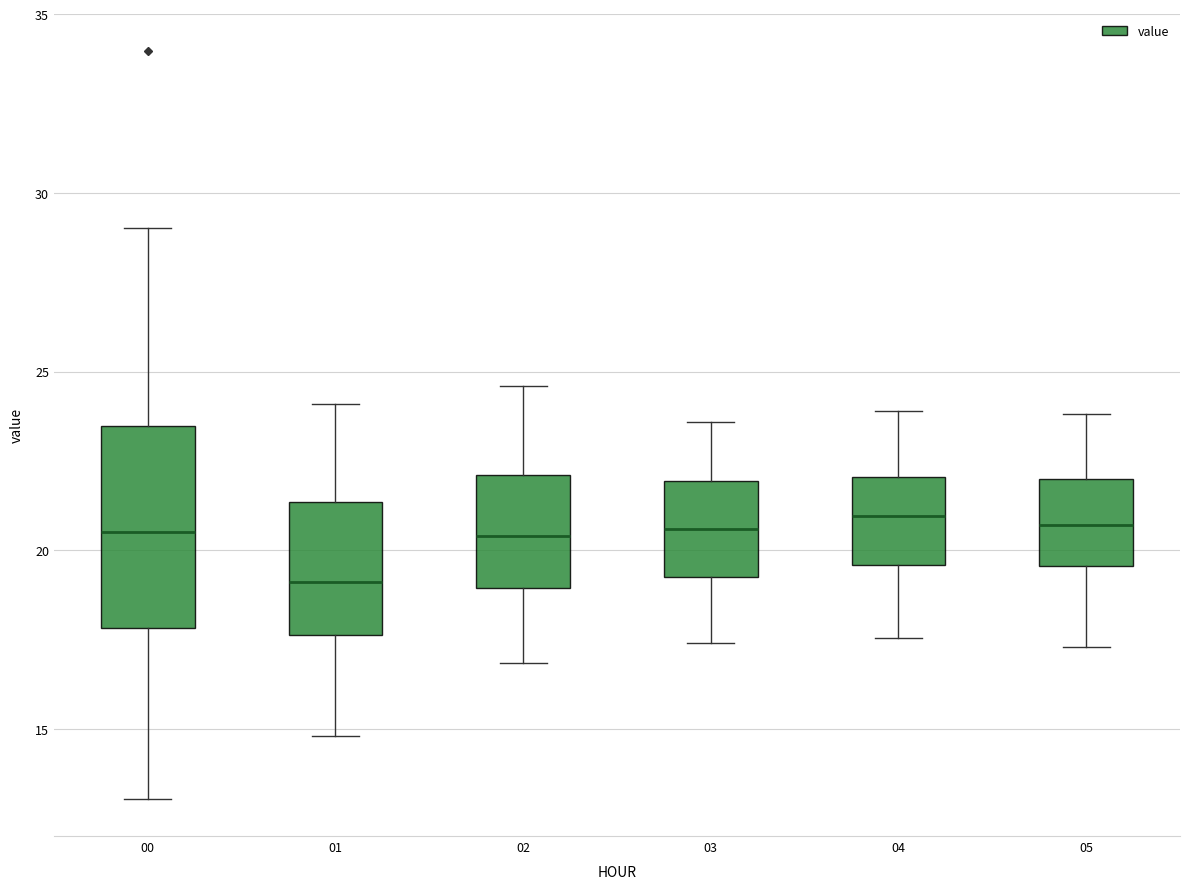

Where is the lower edge of the box at x = 04 on the y-axis? The values are not printed on the chart, so give them approximately, as read against the axis.

19.5